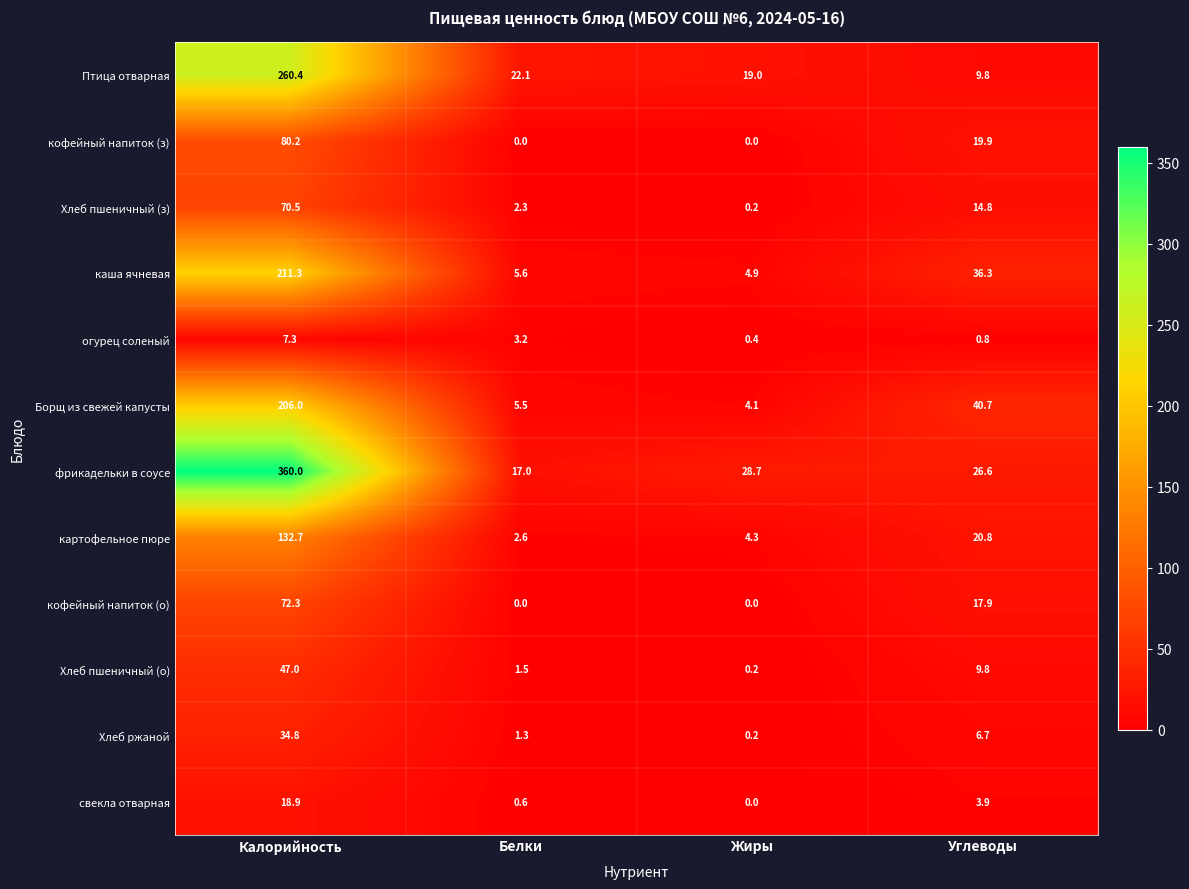

What is the sum of the огурец соленый values at Жиры and Калорийность?

7.7